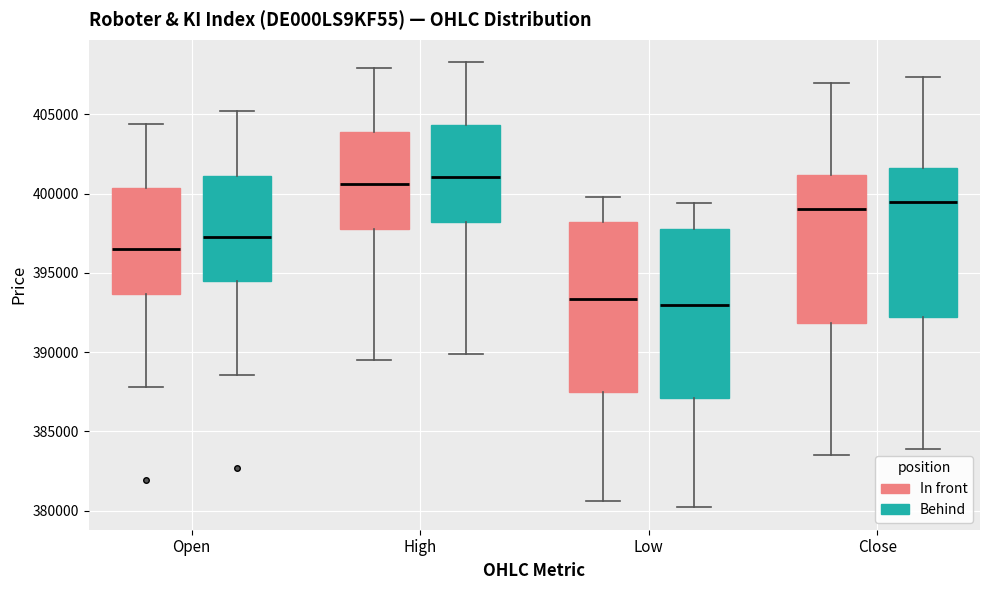

Reading left to right, transcribe this box plot: for each box, give where its median line is, the range the box spans, and where its two whiskers end, as read against the y-axis. The values are not printed on the chart, so give them approximately, as read against the axis.

Open (In front): median 396500, box 393500 to 400500, whiskers 388000 to 404500
Open (Behind): median 397500, box 394500 to 401000, whiskers 388500 to 405000
High (In front): median 400500, box 398000 to 404000, whiskers 389500 to 408000
High (Behind): median 401000, box 398000 to 404500, whiskers 390000 to 408500
Low (In front): median 393500, box 387500 to 398000, whiskers 380500 to 400000
Low (Behind): median 393000, box 387000 to 398000, whiskers 380000 to 399500
Close (In front): median 399000, box 392000 to 401000, whiskers 383500 to 407000
Close (Behind): median 399500, box 392000 to 401500, whiskers 384000 to 407500